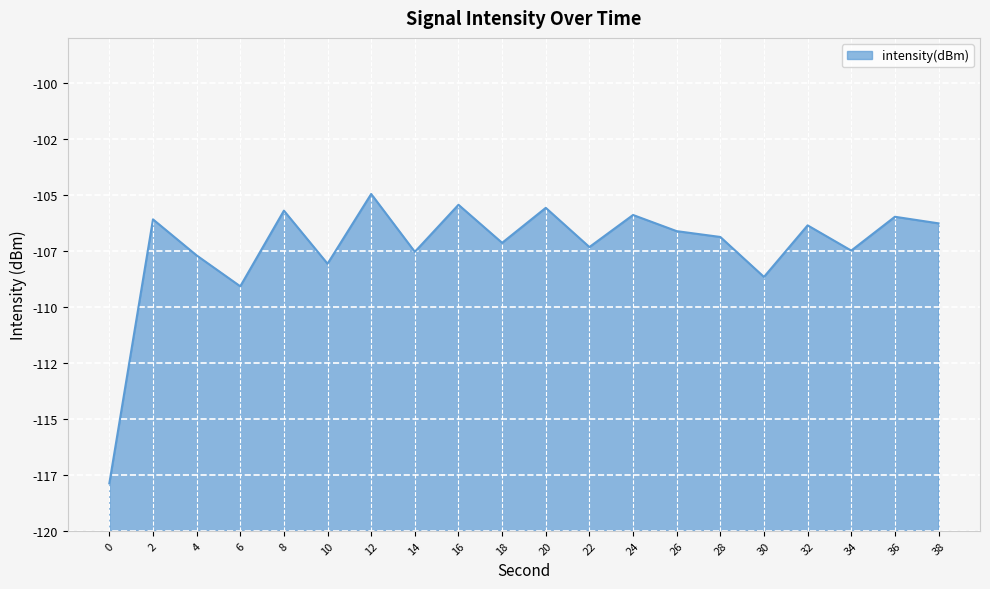

Rank the categories by value from highest to lowest.

12, 16, 20, 8, 24, 36, 2, 38, 32, 26, 28, 18, 22, 34, 14, 4, 10, 30, 6, 0